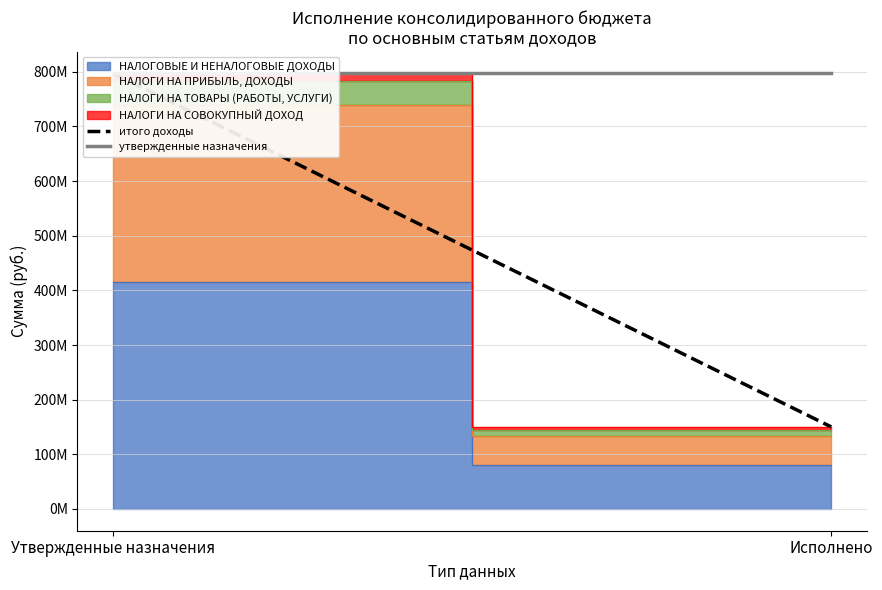

What is the lowest value of the утвержденные назначения series?

797042000.0